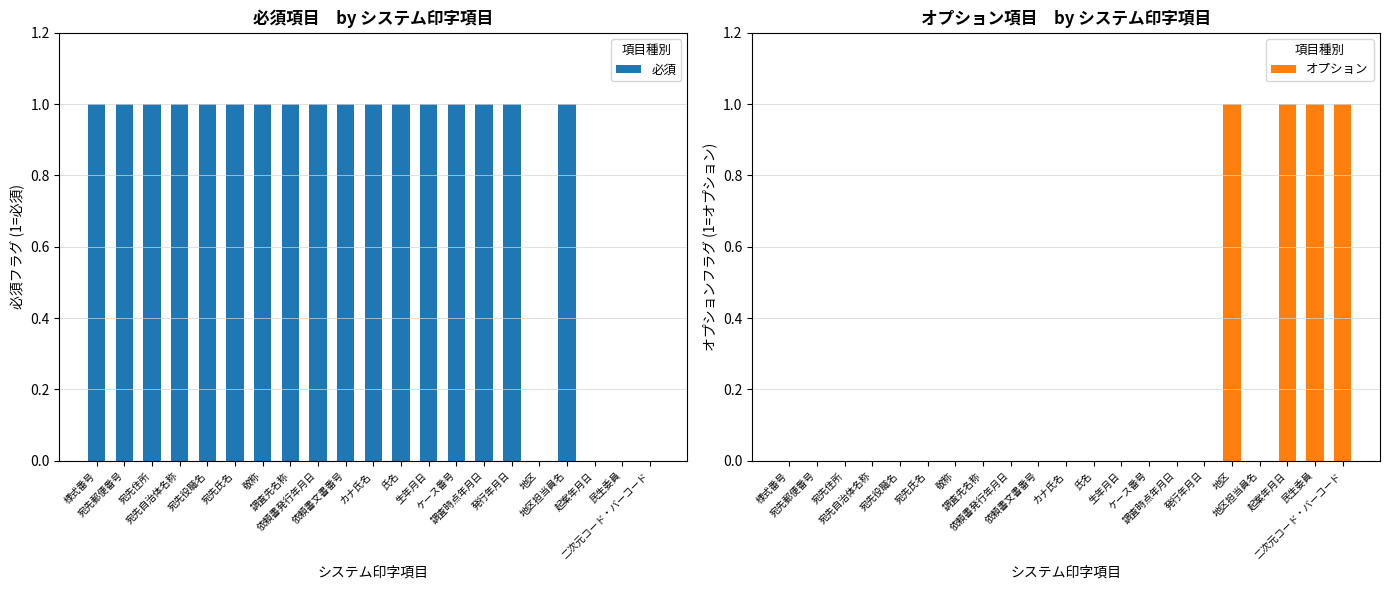

The オプション series shows 1 at 地区. True or false?

True